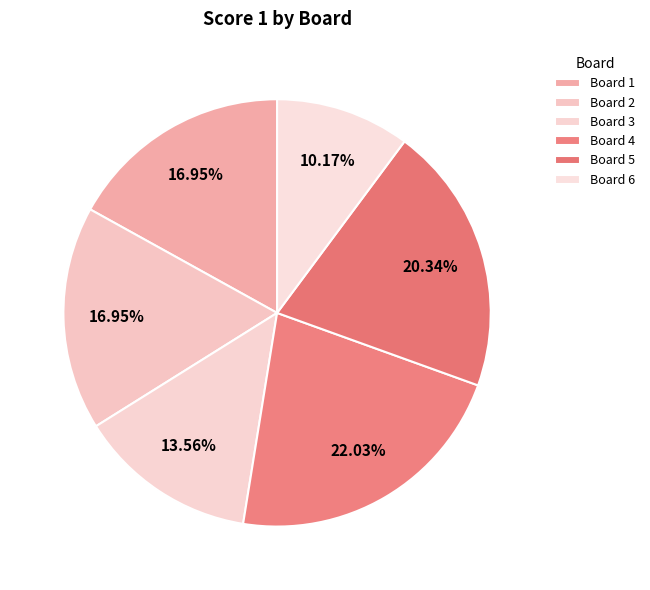

Rank the categories by value from highest to lowest.

4, 5, 1, 2, 3, 6